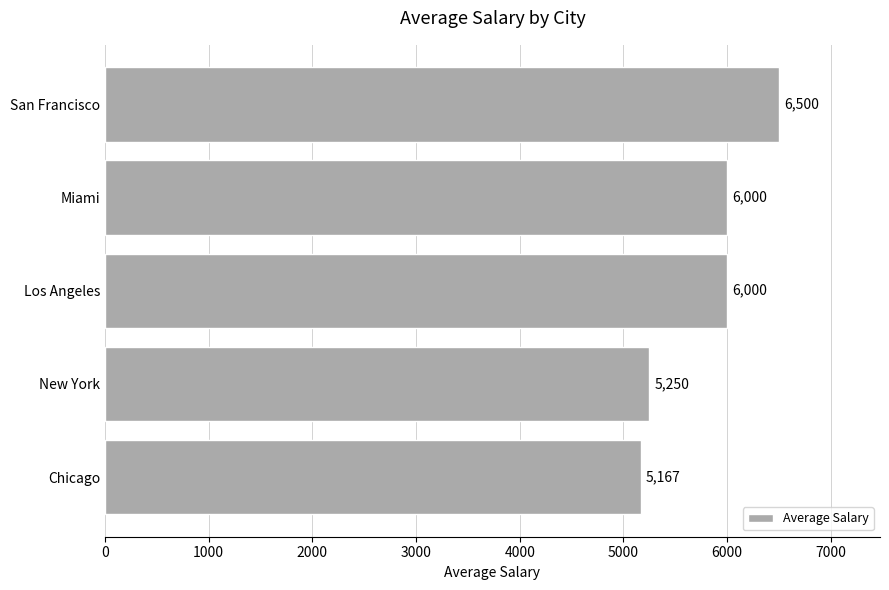

The value at San Francisco is 6500.0. True or false?

True